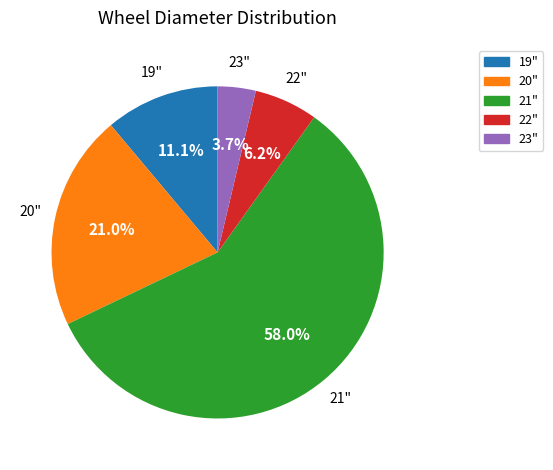

Is there any slice that represents more than half of the pie?

Yes